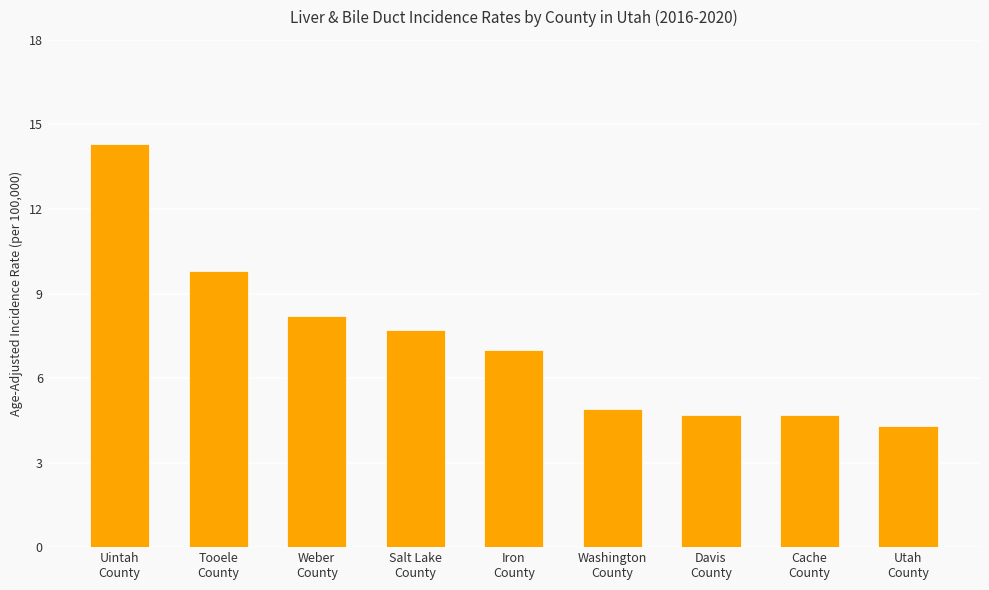

What is the sum of all values?

65.6